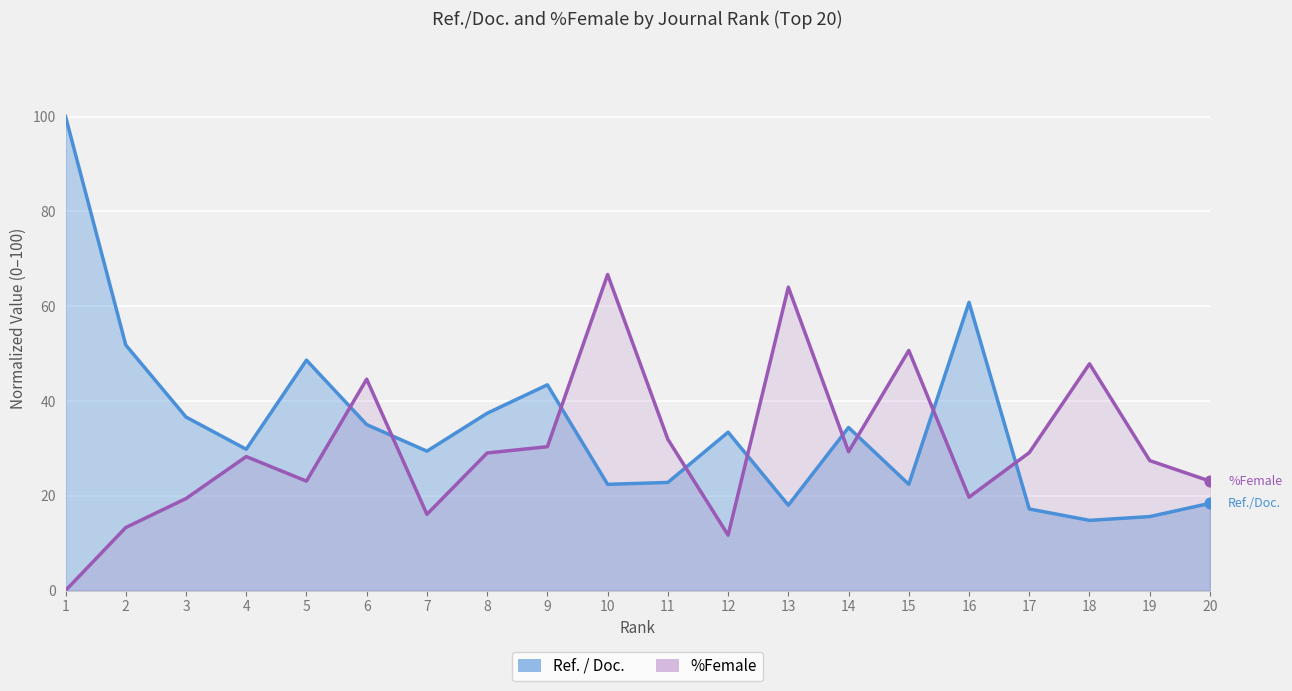

Which series has the largest total across all categories?

Ref. / Doc.